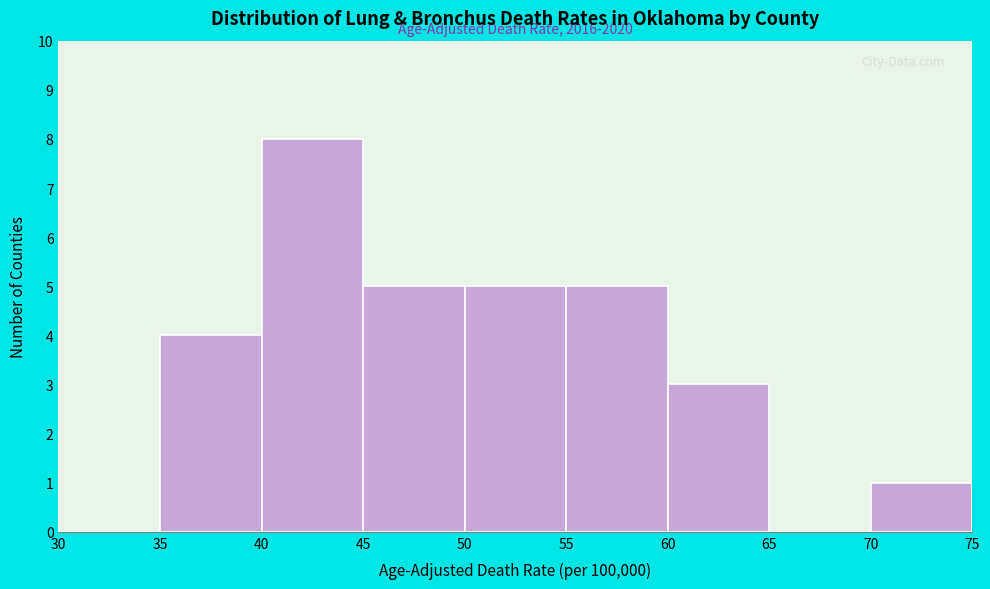

Which range on the x-axis has the tallest bar?

40 to 45